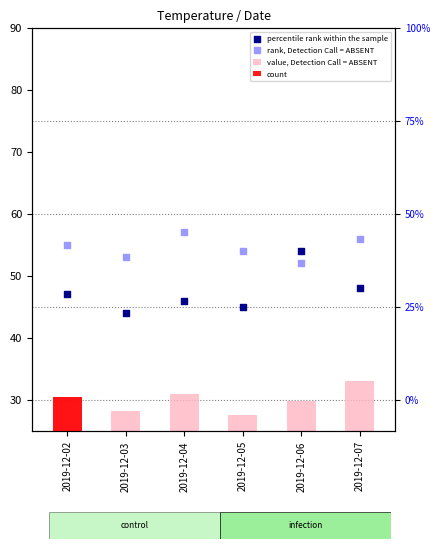

Which series has the largest total across all categories?

rank, Detection Call = ABSENT